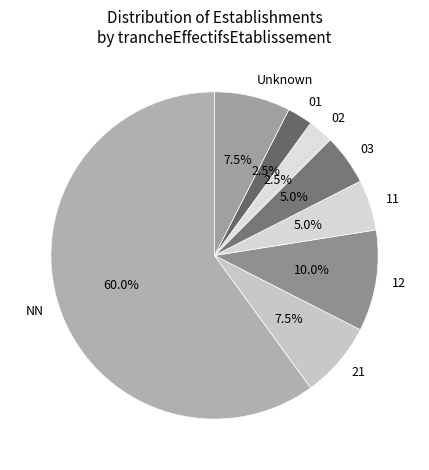

Is 02 the majority of the pie?

No